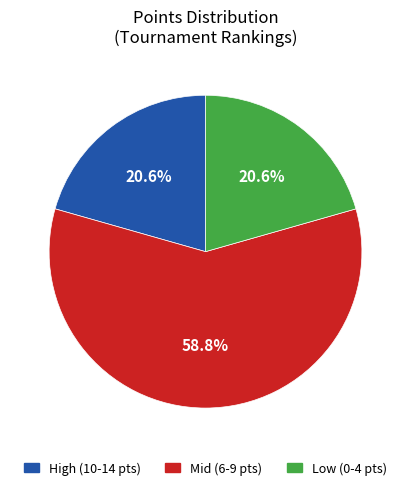

What is the largest slice in the pie chart?

Mid (6-9 pts)